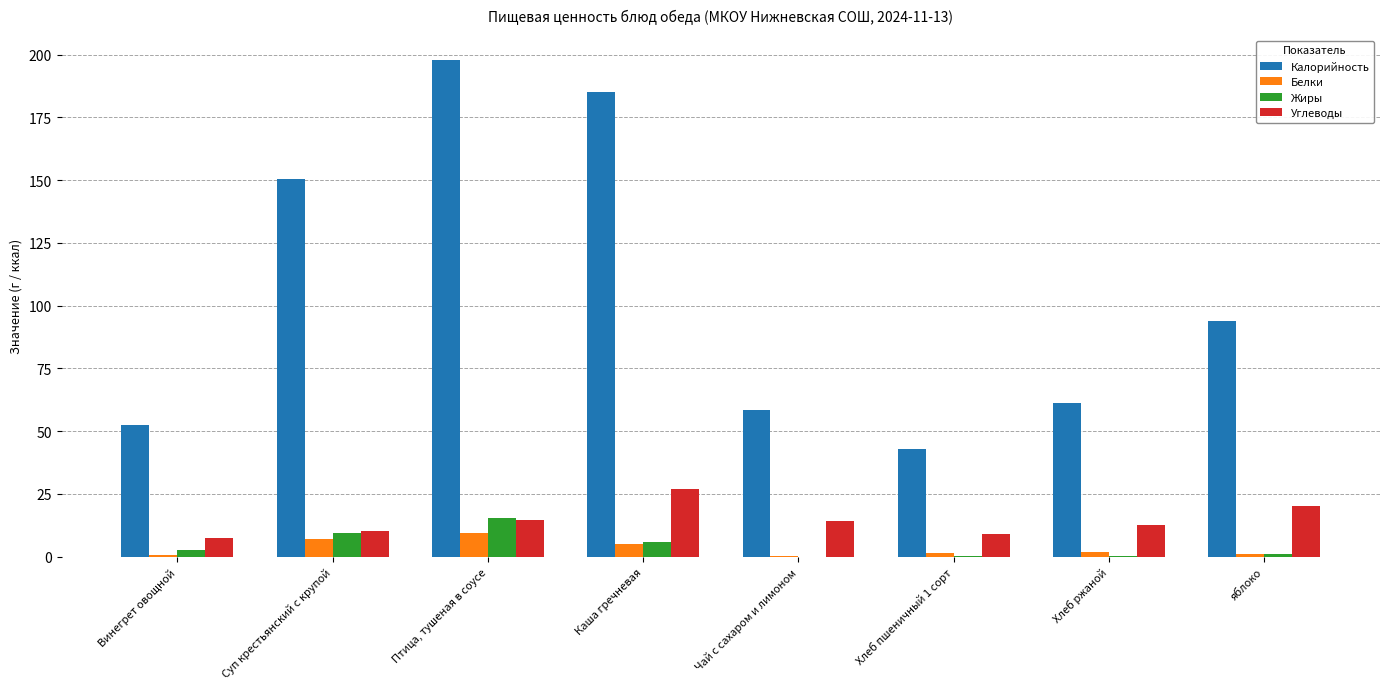

What is the sum of the Белки values at Птица, тушеная в соусе and Каша гречневая?

14.3